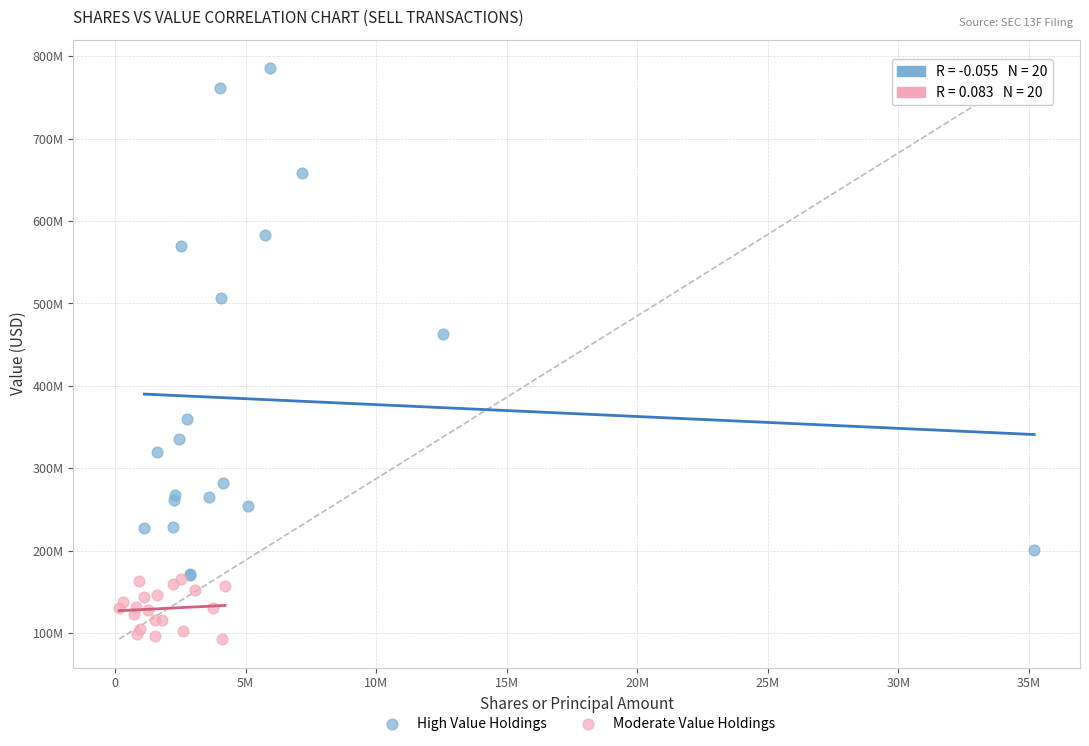

What are all the series names shown in the legend?

High Value Holdings, Moderate Value Holdings